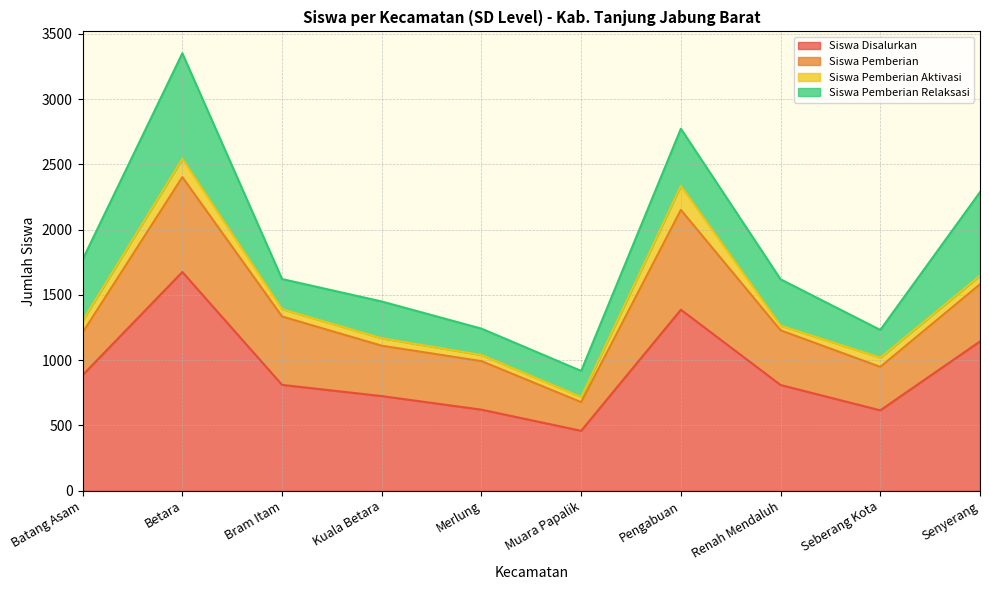

What is the difference between the highest and lowest values at Merlung?

621